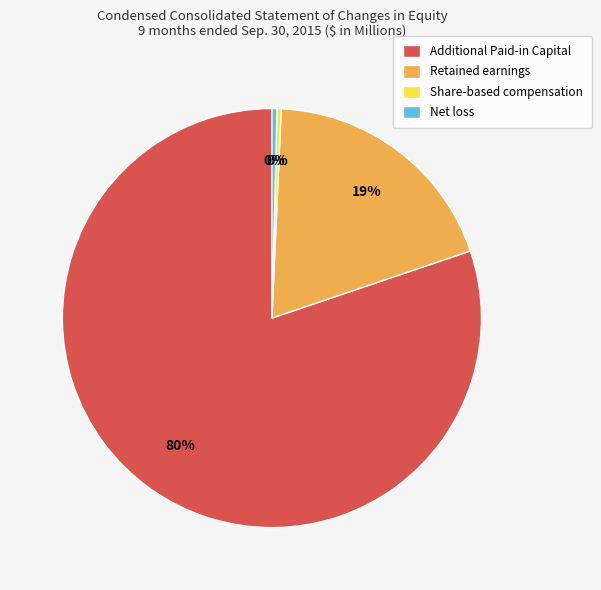

Is the sum of Retained earnings and Additional Paid-in Capital greater than half?

Yes